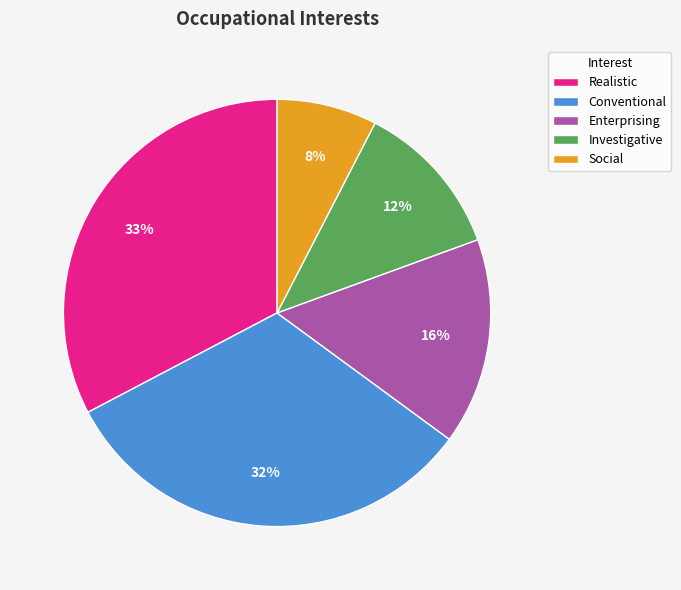

Count the number of slices in the pie.

5